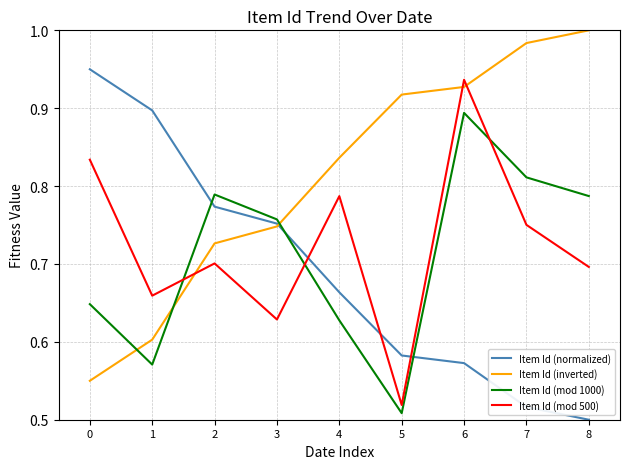

Does the chart display data point markers on the line(s)?

No